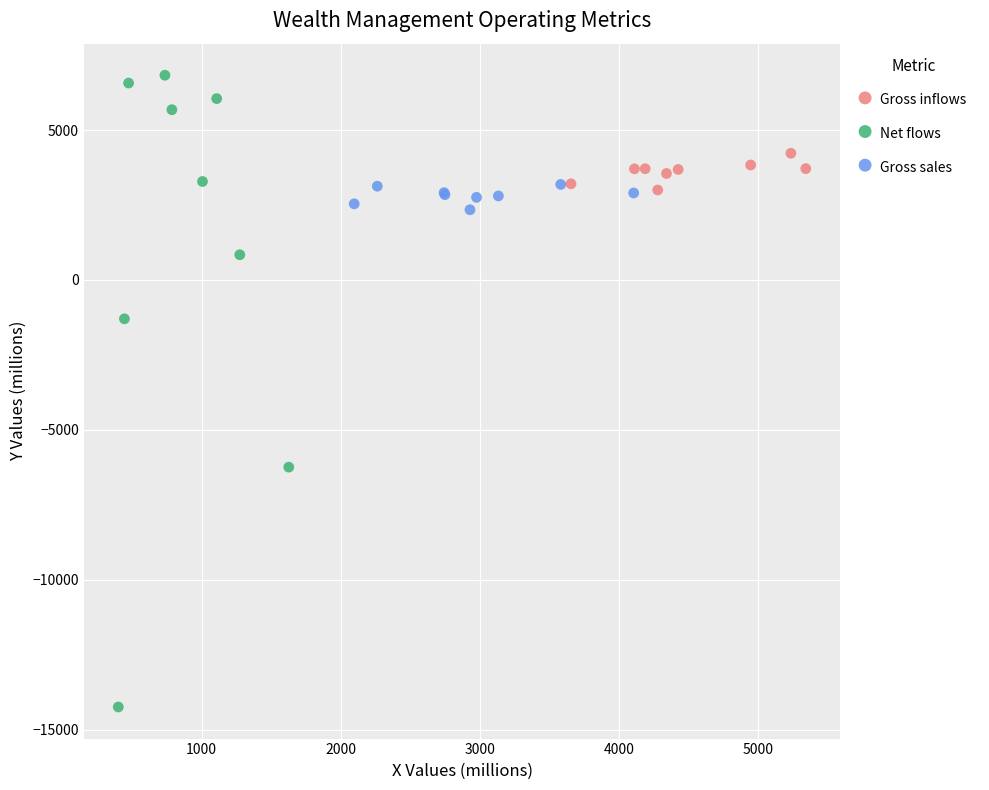

Which series has the largest Y range (max minus min)?

Net flows